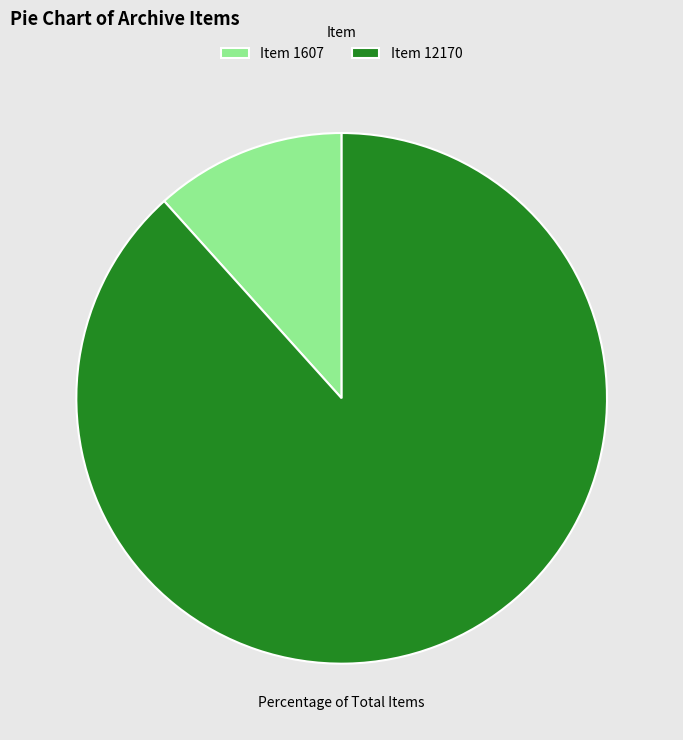

Rank the categories by value from lowest to highest.

Item 1607, Item 12170